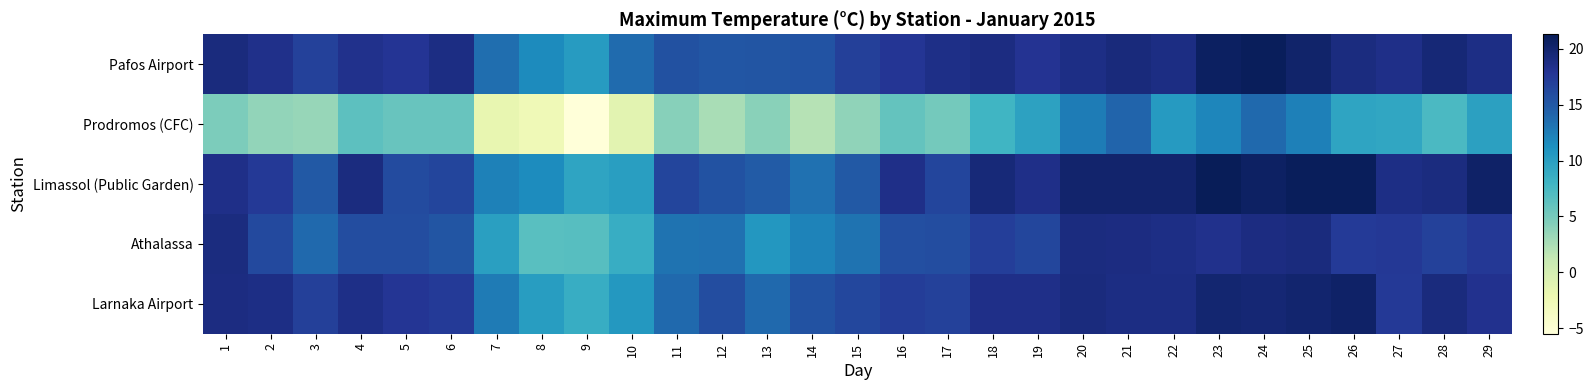

Reading left to right, transcribe all the data shown in this chart.

Pafos Airport: 1=19.2	2=18.4	3=16.8	4=18.3	5=17.9	6=18.8	7=13.5	8=11.6	9=10.3	10=13.7	11=15.6	12=15.2	13=15.3	14=15.4	15=17.0	16=17.8	17=18.6	18=18.9	19=18.0	20=18.7	21=19.3	22=18.8	23=20.7	24=21.0	25=20.2	26=19.0	27=18.5	28=19.6	29=18.7
Prodromos (CFC): 1=4.7	2=3.7	3=3.5	4=6.4	5=5.8	6=5.8	7=-1.7	8=-2.6	9=-5.5	10=-1.2	11=4.2	12=2.6	13=4.1	14=2.0	15=3.8	16=6.0	17=5.1	18=7.9	19=9.7	20=12.6	21=14.1	22=10.4	23=11.9	24=13.8	25=12.4	26=9.5	27=9.3	28=7.3	29=9.8
Limassol (Public Garden): 1=18.5	2=17.5	3=15.0	4=19.0	5=16.0	6=16.5	7=12.2	8=11.5	9=9.5	10=10.0	11=16.5	12=15.5	13=14.8	14=13.3	15=15.0	16=18.5	17=16.5	18=19.5	19=18.5	20=20.1	21=20.1	22=20.1	23=21.3	24=20.6	25=21.0	26=21.0	27=18.7	28=19.1	29=20.4
Athalassa: 1=19.1	2=16.2	3=13.8	4=15.9	5=15.9	6=15.3	7=9.9	8=6.6	9=6.7	10=8.7	11=13.2	12=13.3	13=10.7	14=12.1	15=13.2	16=15.7	17=15.9	18=17.1	19=16.4	20=19.0	21=18.9	22=18.7	23=18.3	24=18.9	25=19.2	26=17.4	27=17.6	28=16.8	29=17.6
Larnaka Airport: 1=18.9	2=18.7	3=17.0	4=18.6	5=17.8	6=17.4	7=12.7	8=10.2	9=8.7	10=10.6	11=13.8	12=15.9	13=13.8	14=15.5	15=16.3	16=17.2	17=16.9	18=18.5	19=18.5	20=19.2	21=18.8	22=18.8	23=19.9	24=19.7	25=20.0	26=20.4	27=17.5	28=19.2	29=18.2